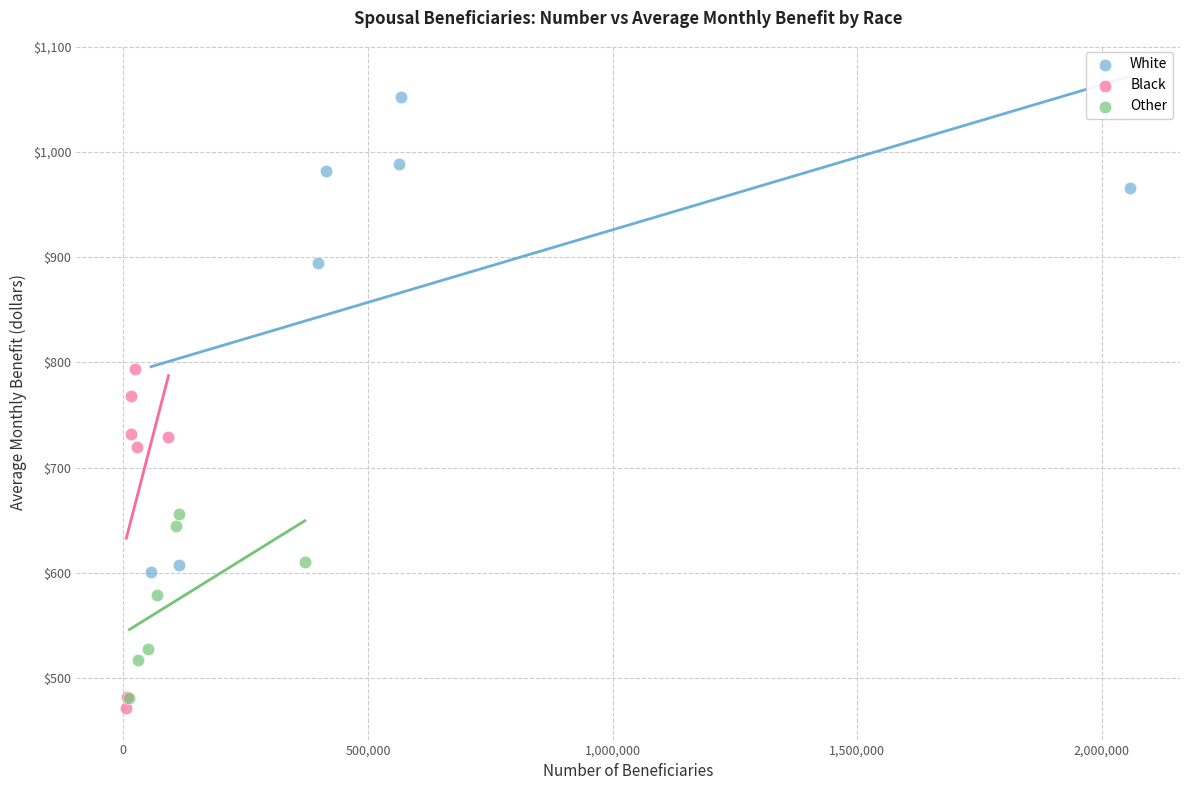

What are all the series names shown in the legend?

White, Black, Other